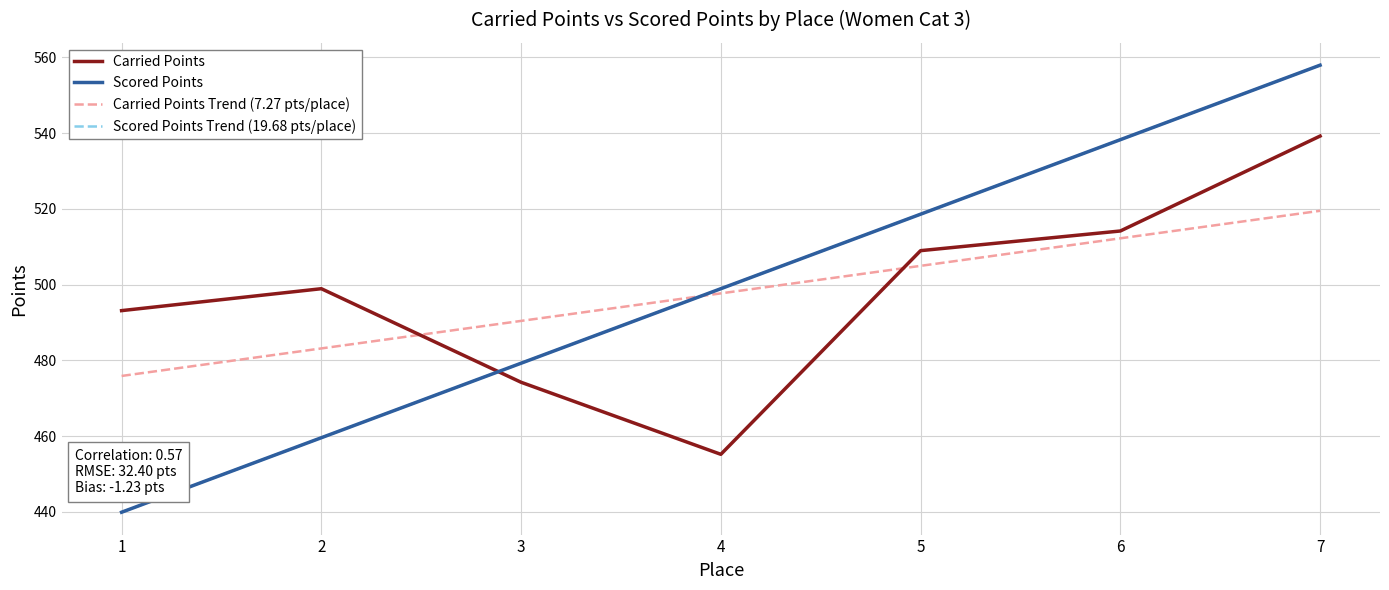

How many lines are shown in the chart?

4